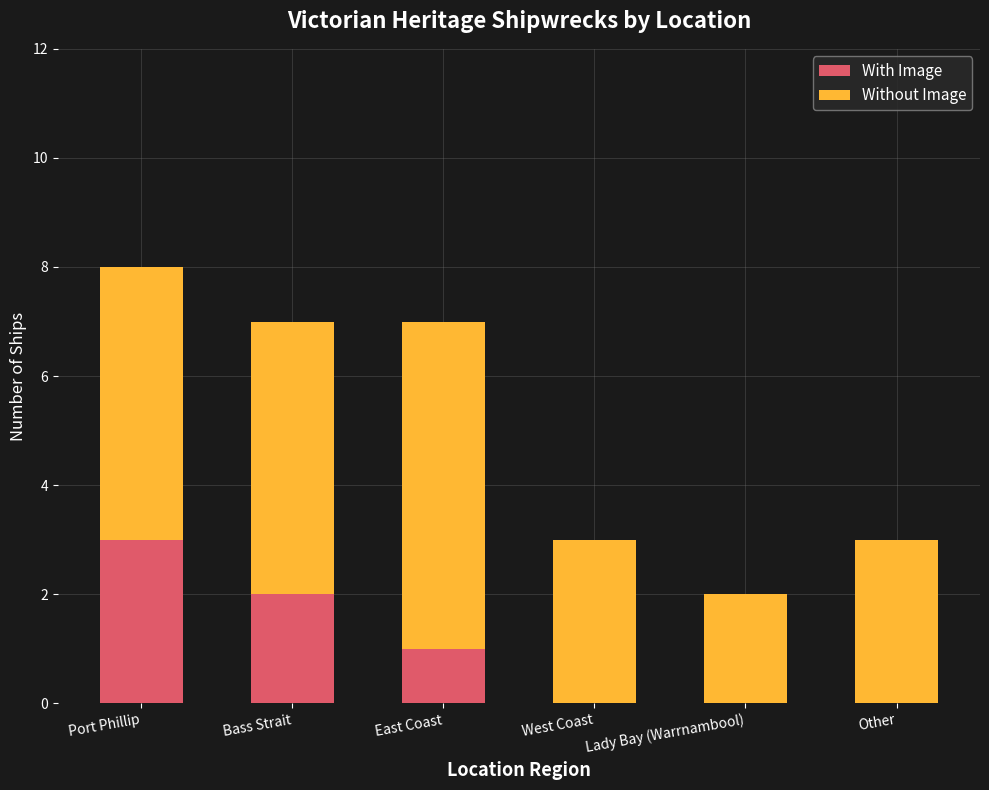

What is the sum of all With Image values?

6